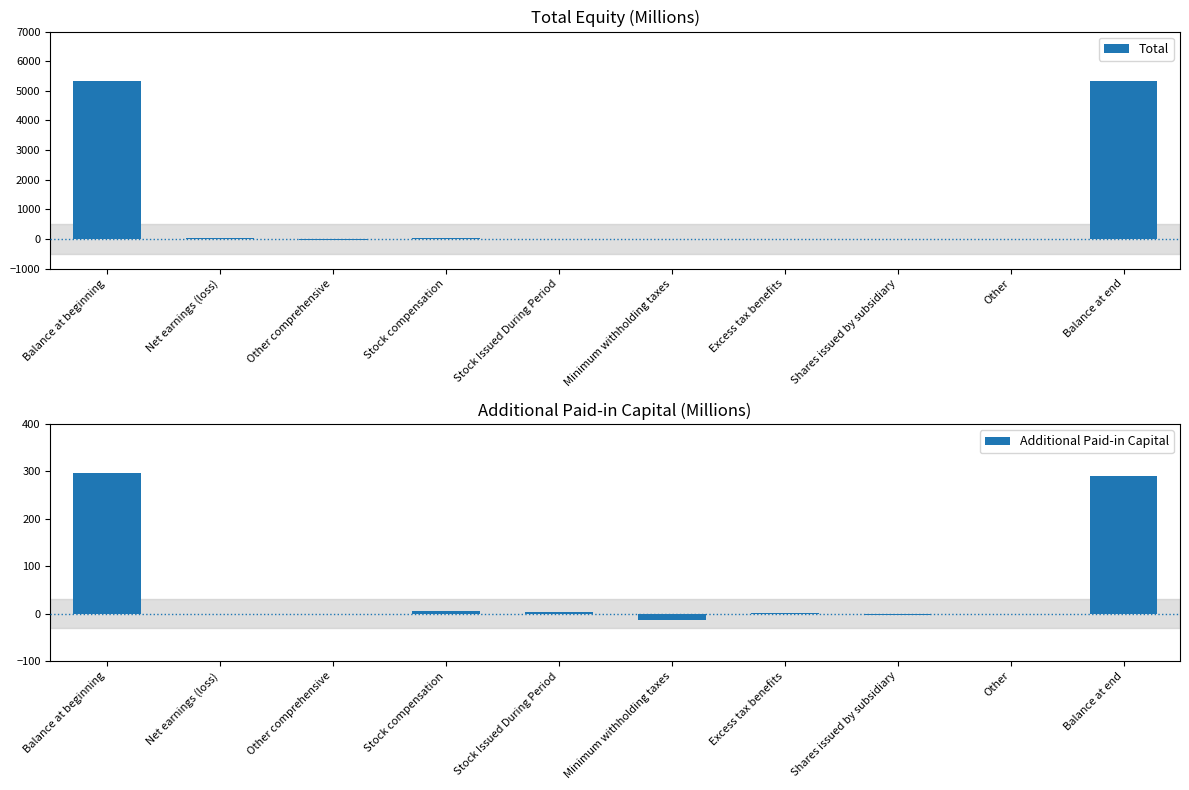

Rank the series by their average value, from lowest to highest.

Additional Paid-in Capital, Total